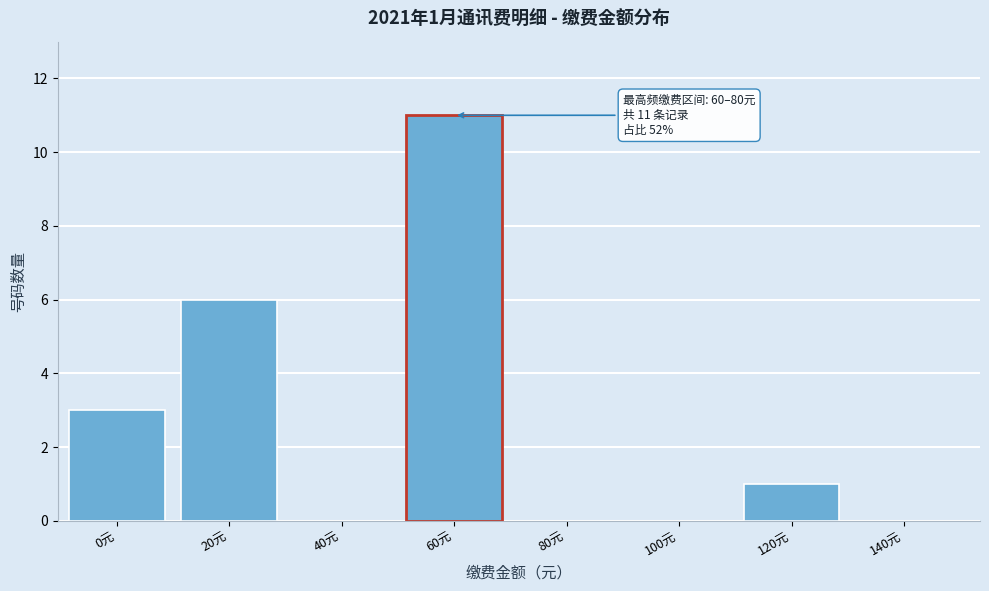

Reading left to right, list all the values displayed in this chart.

0元=3	20元=6	40元=0	60元=11	80元=0	100元=0	120元=1	140元=0